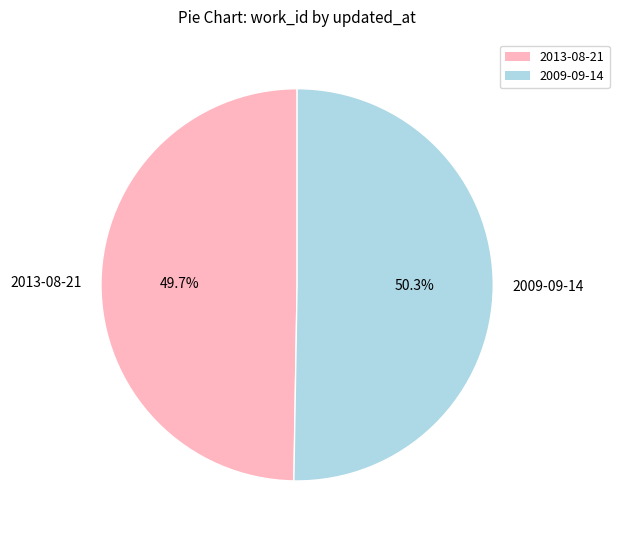

Is it true that 2013-08-21 is 36% of the pie?

False